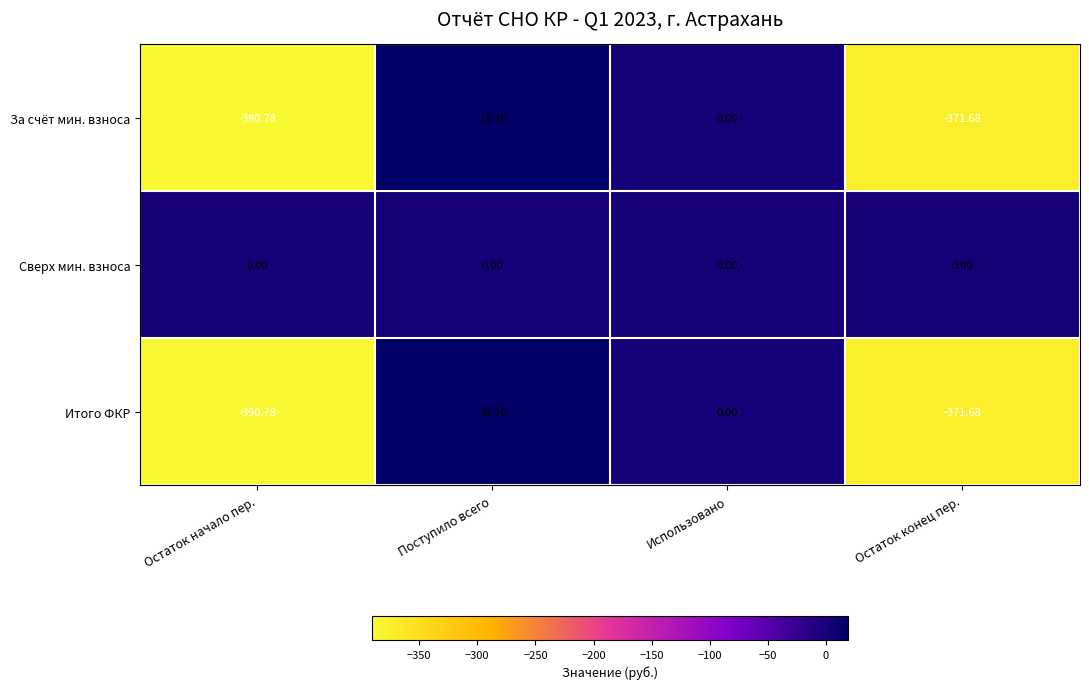

Is the value of Сверх мин. взноса at Остаток начало пер. greater than the value of Итого ФКР at Остаток начало пер.?

Yes